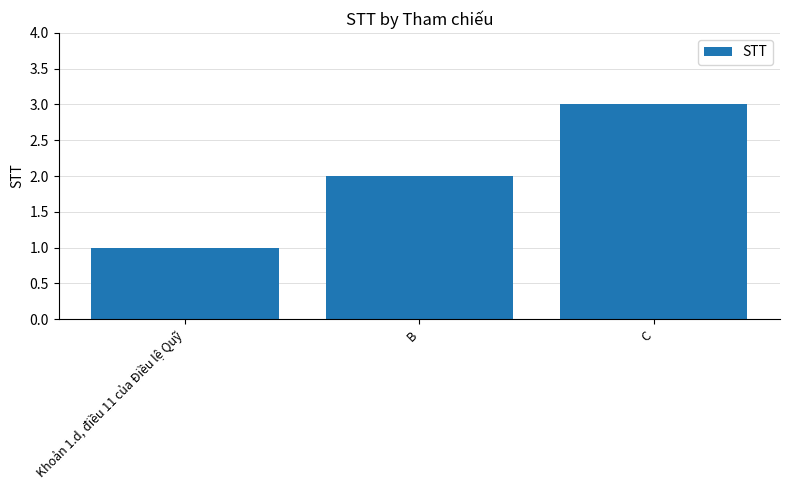

Which category has the highest value across all series?

C